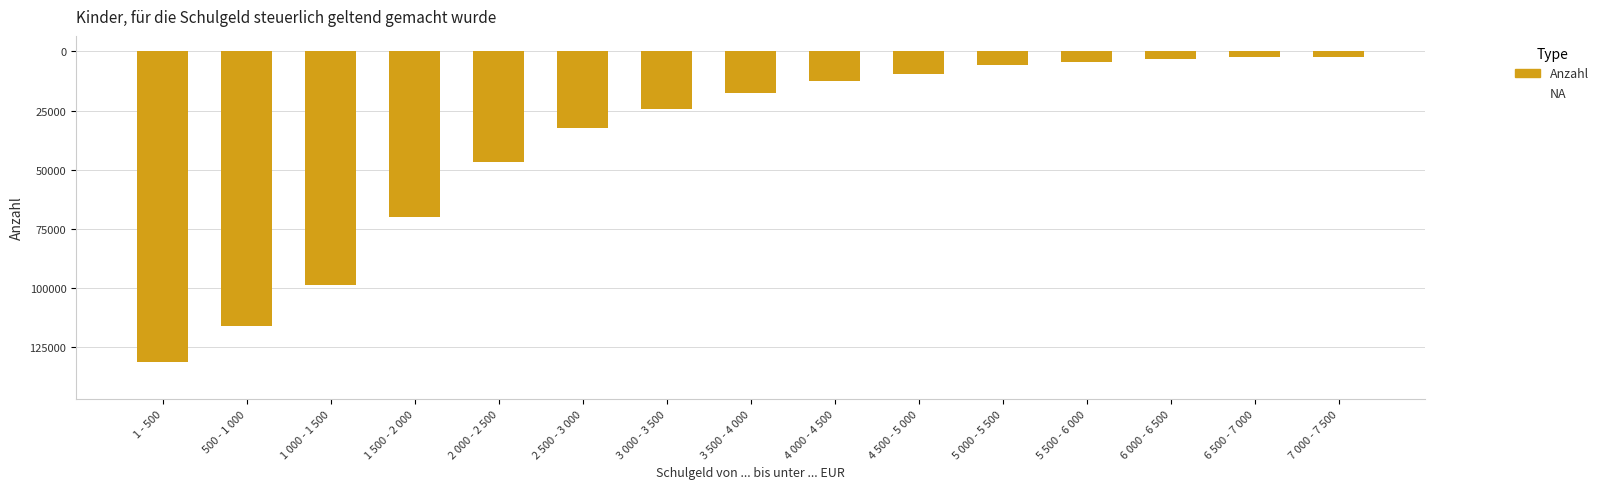

The value at 2 500 - 3 000 is -21838. True or false?

False